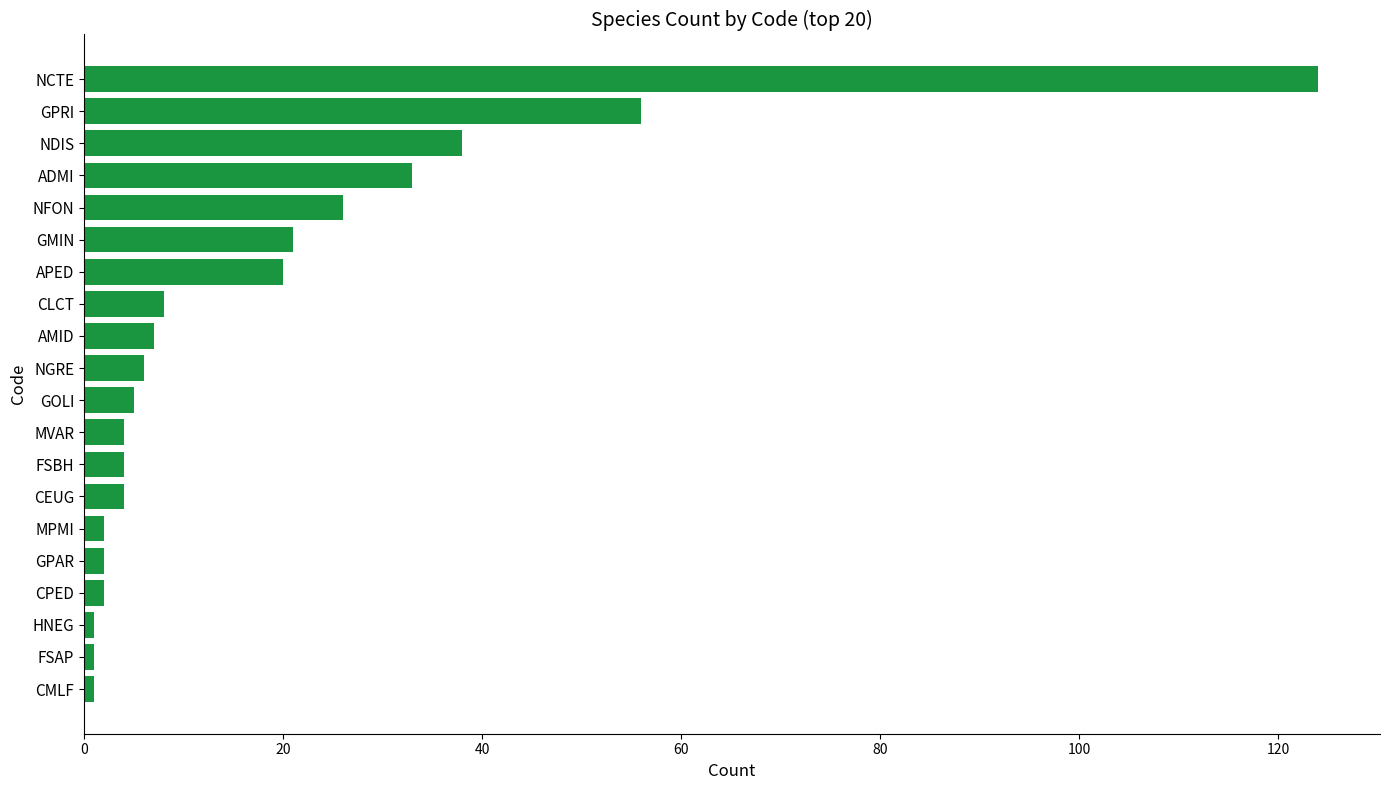

Are the bars horizontal?

Yes